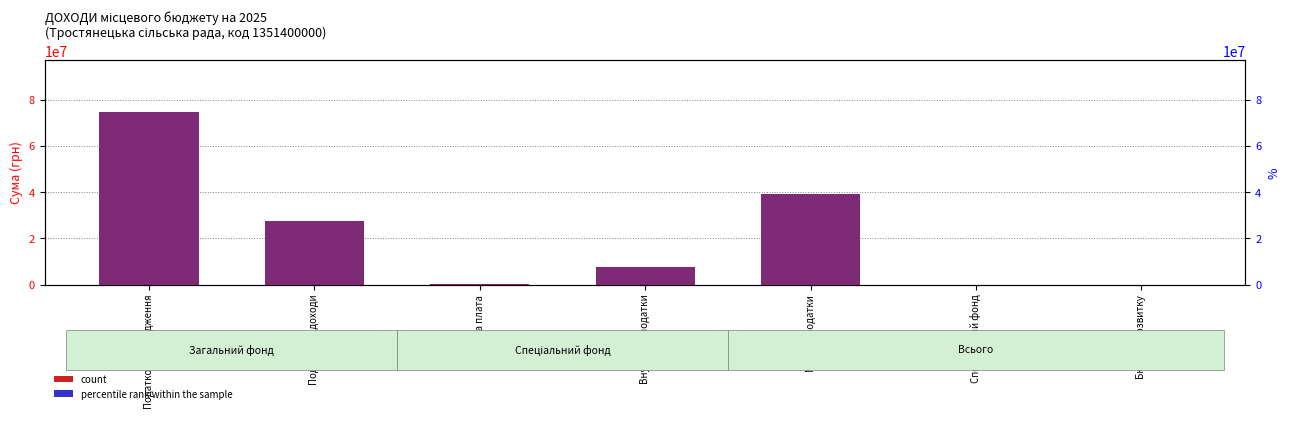

Which category has the highest value across all series?

Податкові надходження